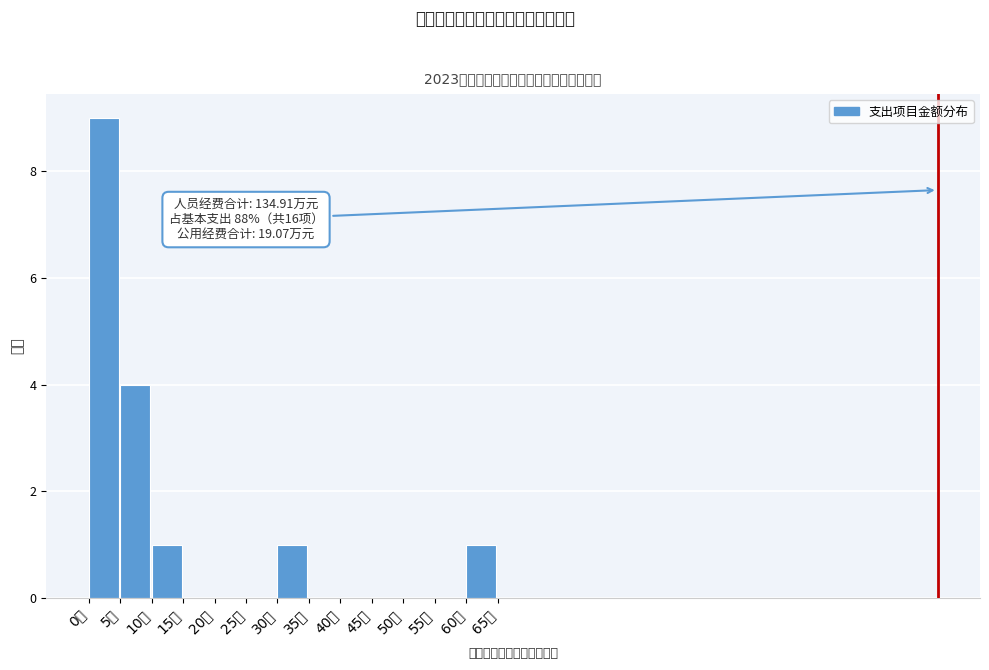

Which range on the x-axis has the tallest bar?

0 to 5